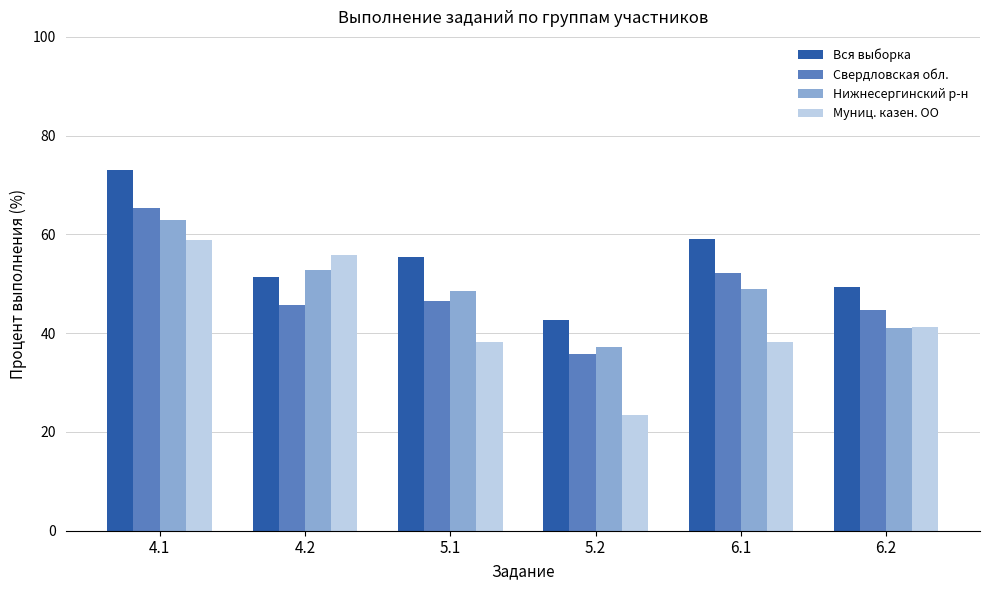

What position from the right is 5.1?

4